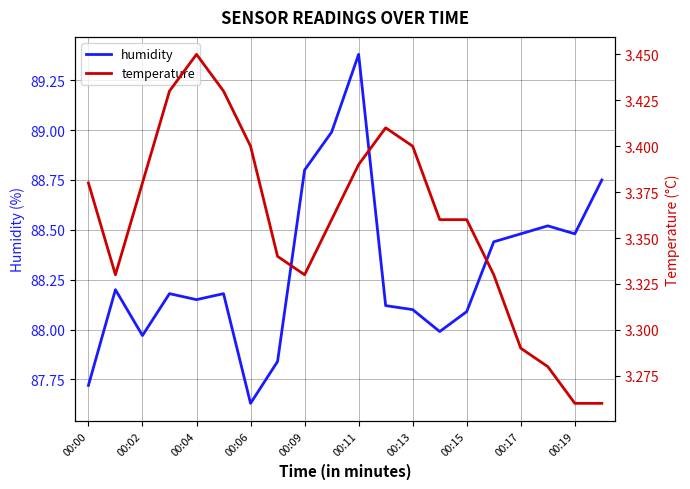

True or false: humidity and temperature intersect in this chart.

False